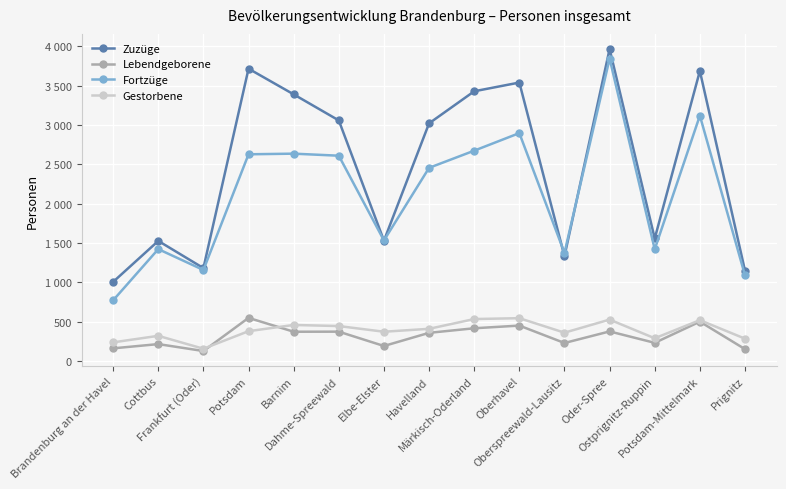

What is the difference between the second highest and second lowest values in the Fortzüge series?

2028